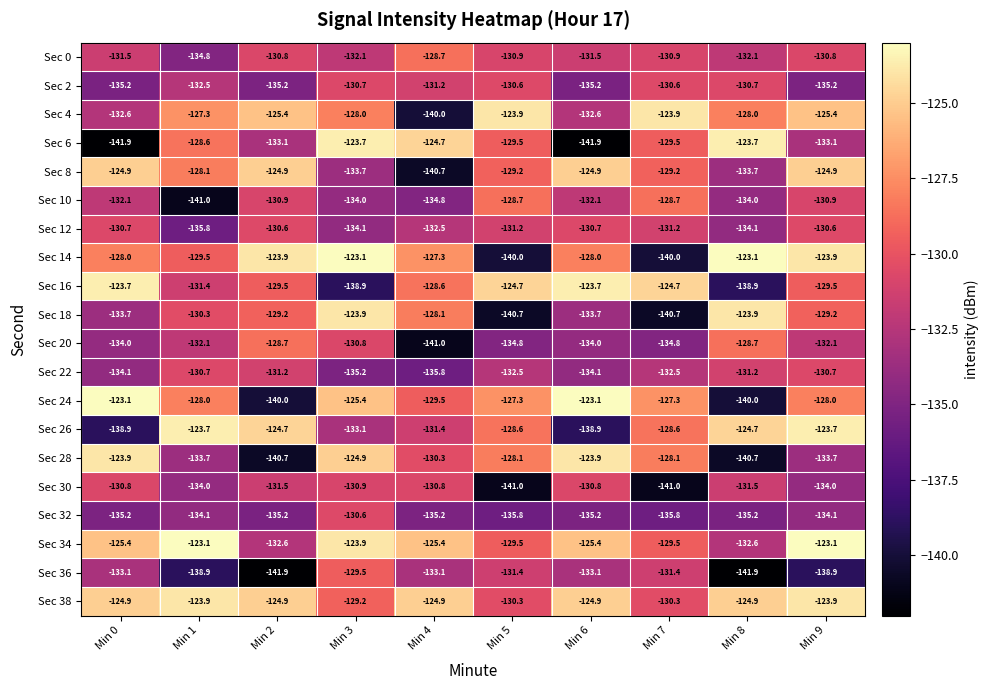

What is the sum of all Sec 2 values?

-1327.1